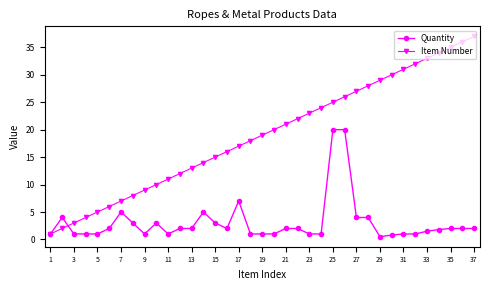

At how many categories does at least one series exceed 0?

37